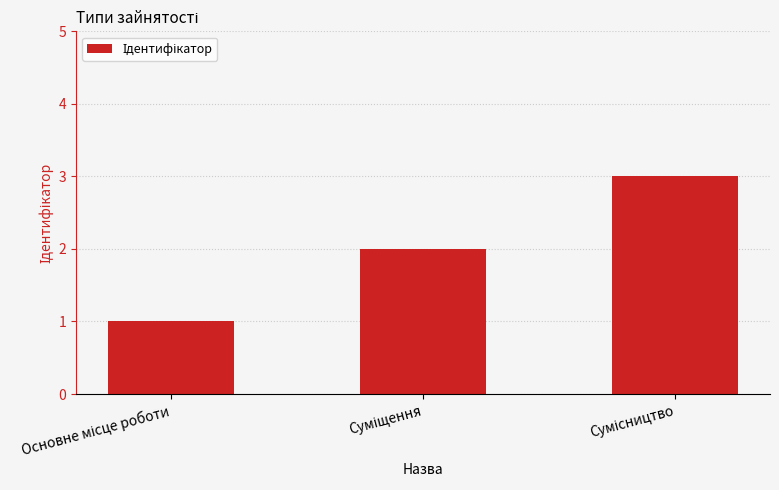

What is the maximum value shown in the chart?

3